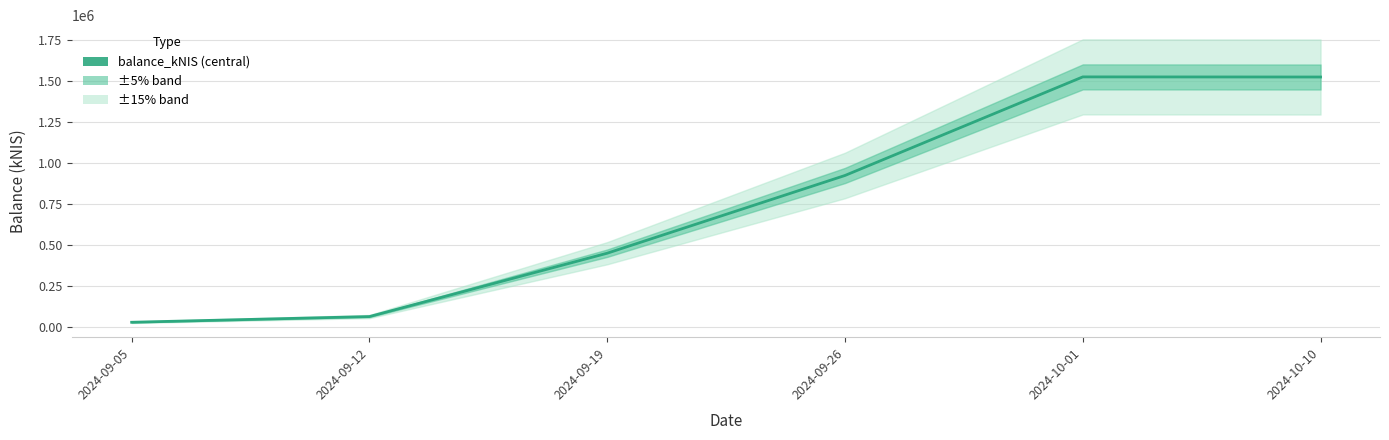

The chart shows a value of 451685.4 at 2024-09-19. True or false?

True